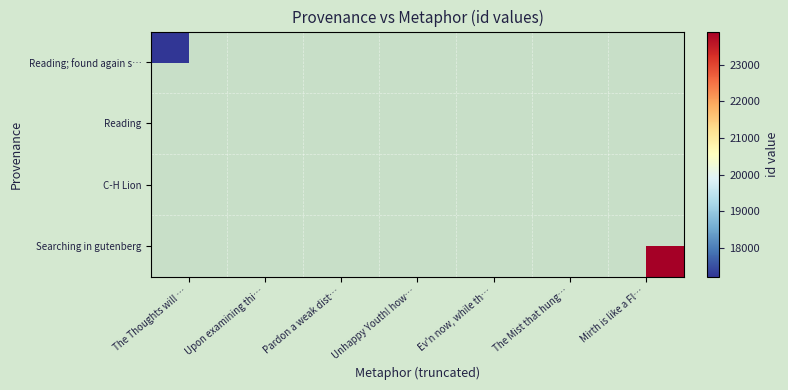

What is the greatest value displayed?

23901.0